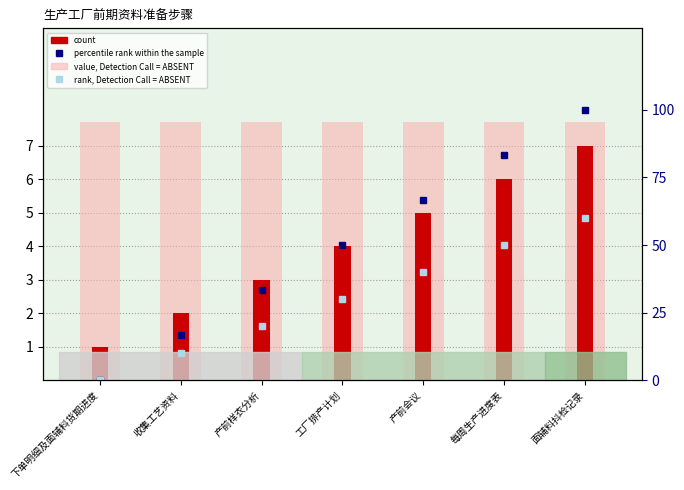

List the labels in order of count value, largest first.

面辅料抖检记录, 每周生产进度表, 产前会议, 工厂排产计划, 产前样衣分析, 收集工艺资料, 下单明细及面辅料货期进度